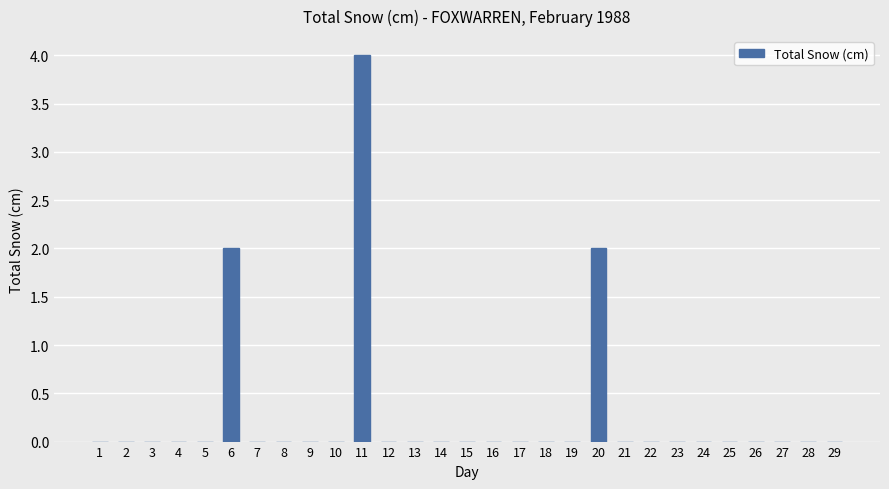

Are the bars grouped side by side (vs. stacked)?

No